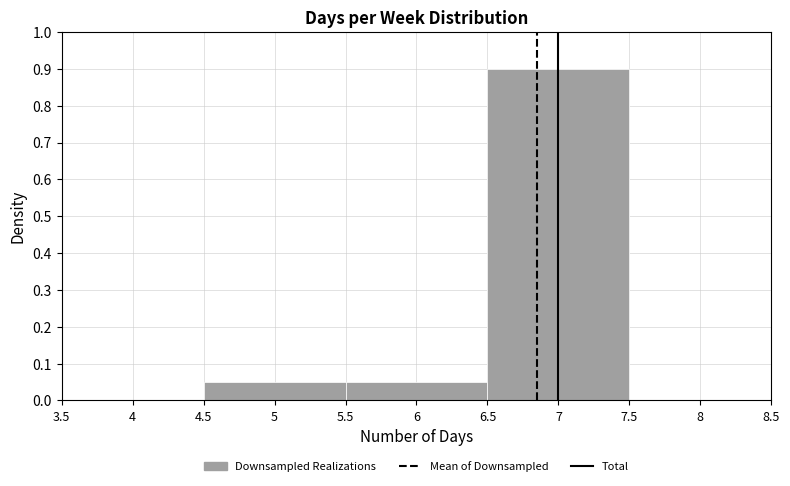

Reading left to right, transcribe this chart: for each bar, give the range it covers on the x-axis and its height. The values are not printed on the chart, so give them approximately, as read against the axis.

4.5 to 5.5: 0.05
5.5 to 6.5: 0.05
6.5 to 7.5: 0.90